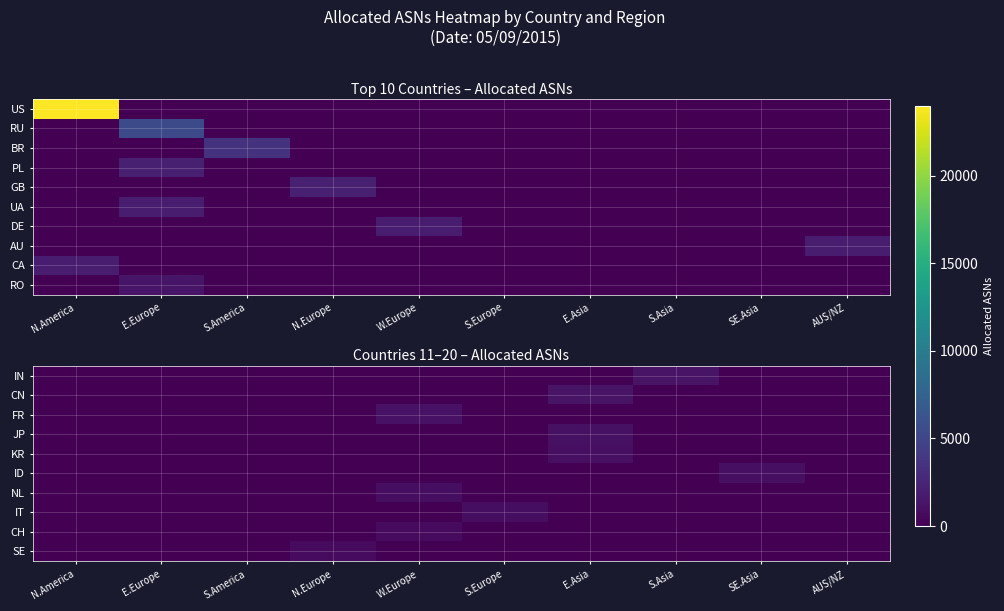

How many positive values does the ID series have?

1